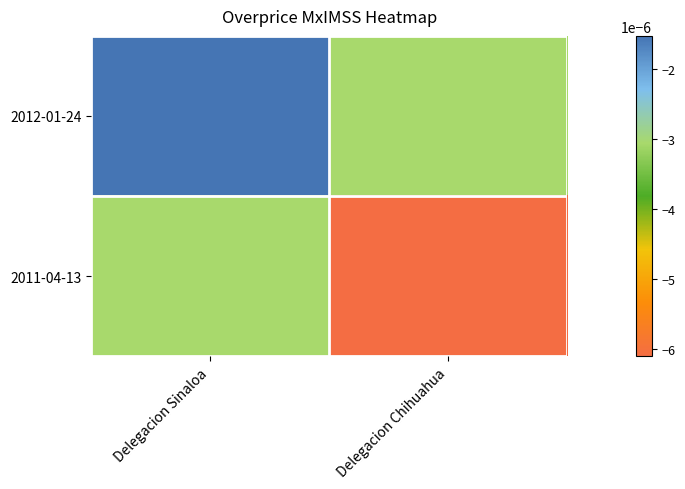

Which series has the largest total across all categories?

2012-01-24